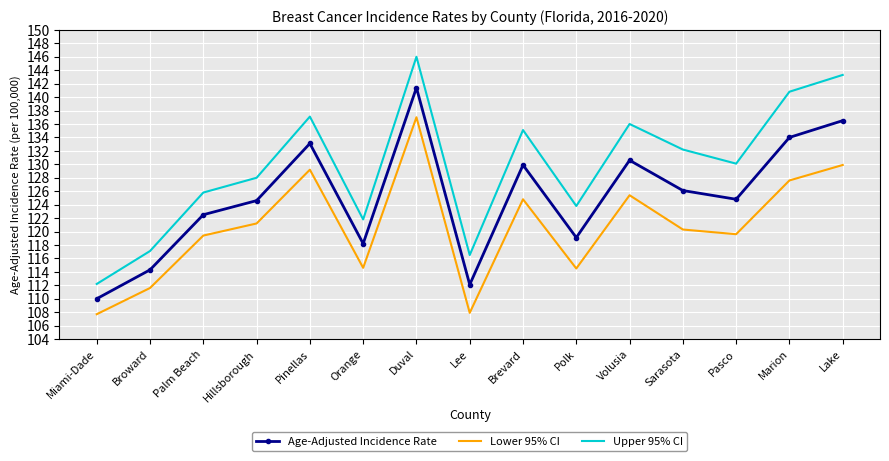

What is the average value of the Upper 95% CI series?

129.7